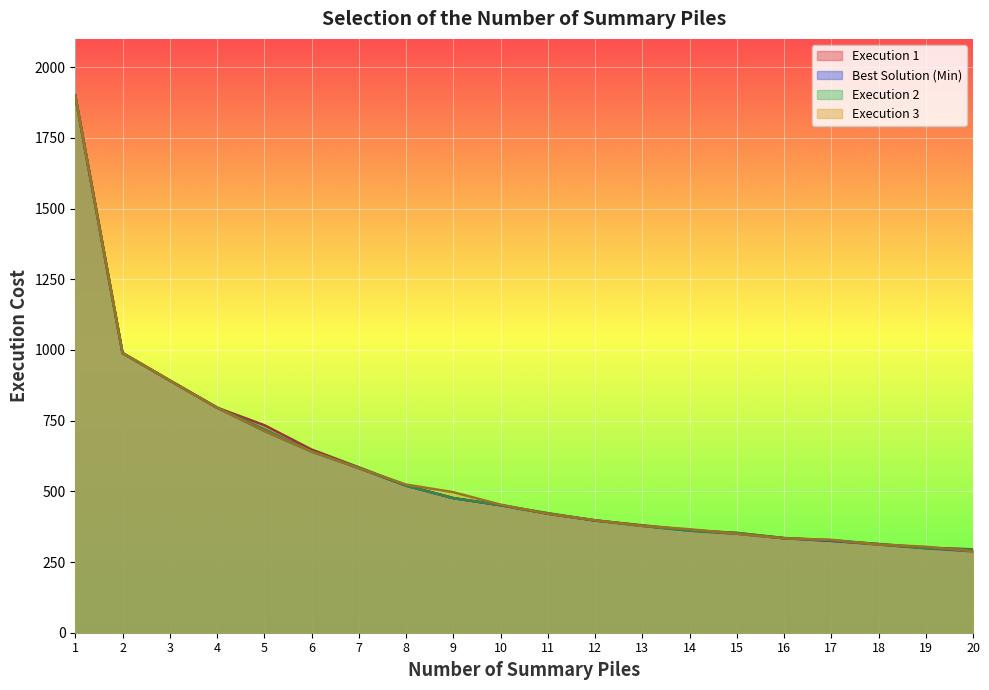

List the labels in order of Best Solution (Min) value, smallest first.

20, 19, 18, 17, 16, 15, 14, 13, 12, 11, 10, 9, 8, 7, 6, 5, 4, 3, 2, 1